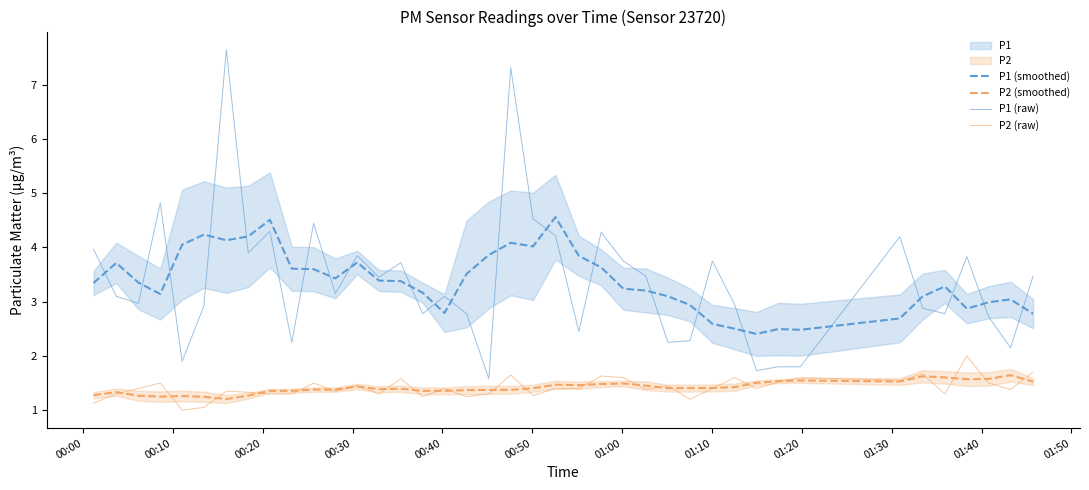

True or false: P2 (smoothed) and P1 (smoothed) intersect in this chart.

False